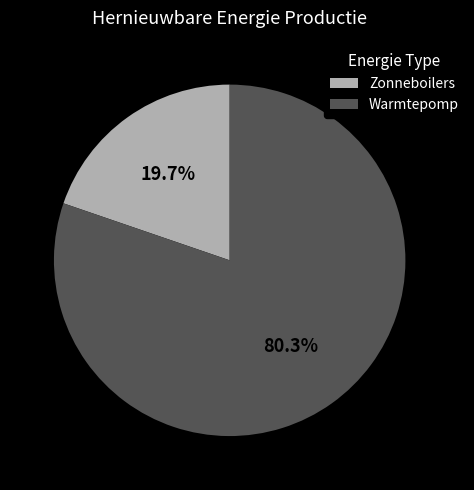

To the nearest percent, what is the average slice percentage?

50%